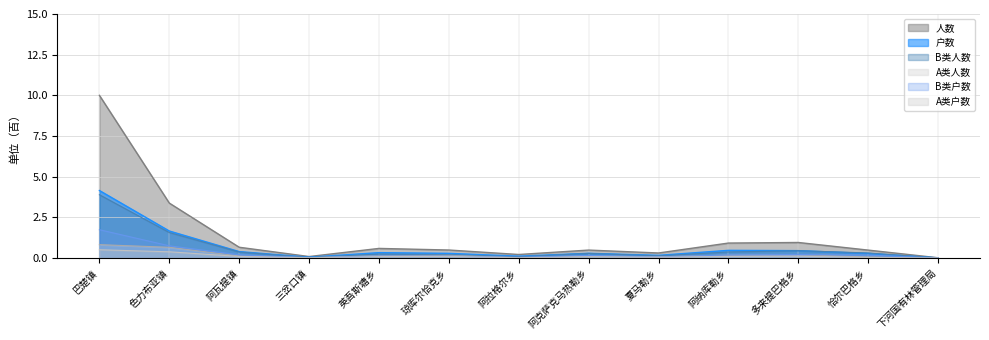

How many interior local valleys does the B类户数 series have?

3